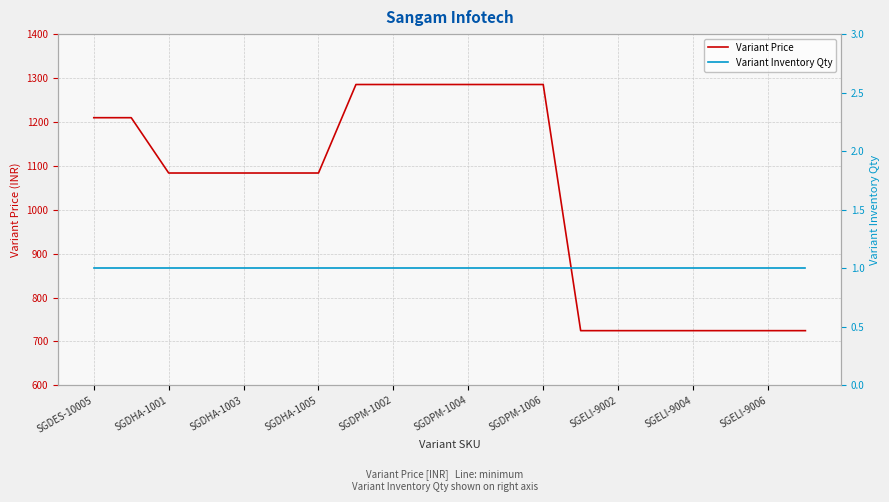

True or false: Variant Inventory Qty and Variant Price cross at least once.

False